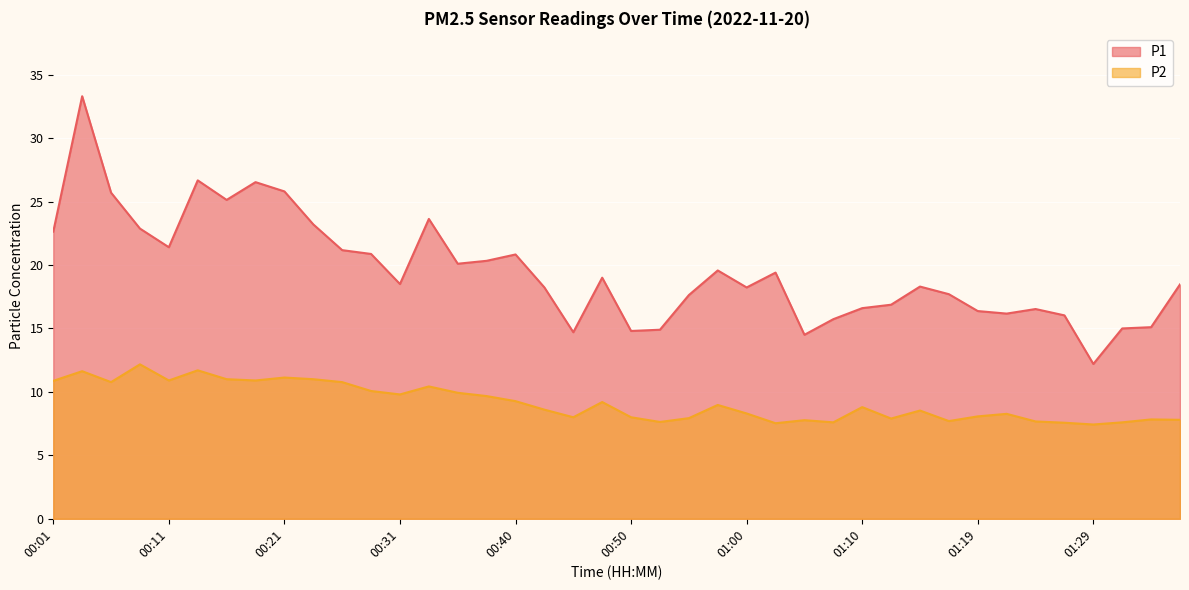

Rank the series by their maximum value, from lowest to highest.

P2, P1